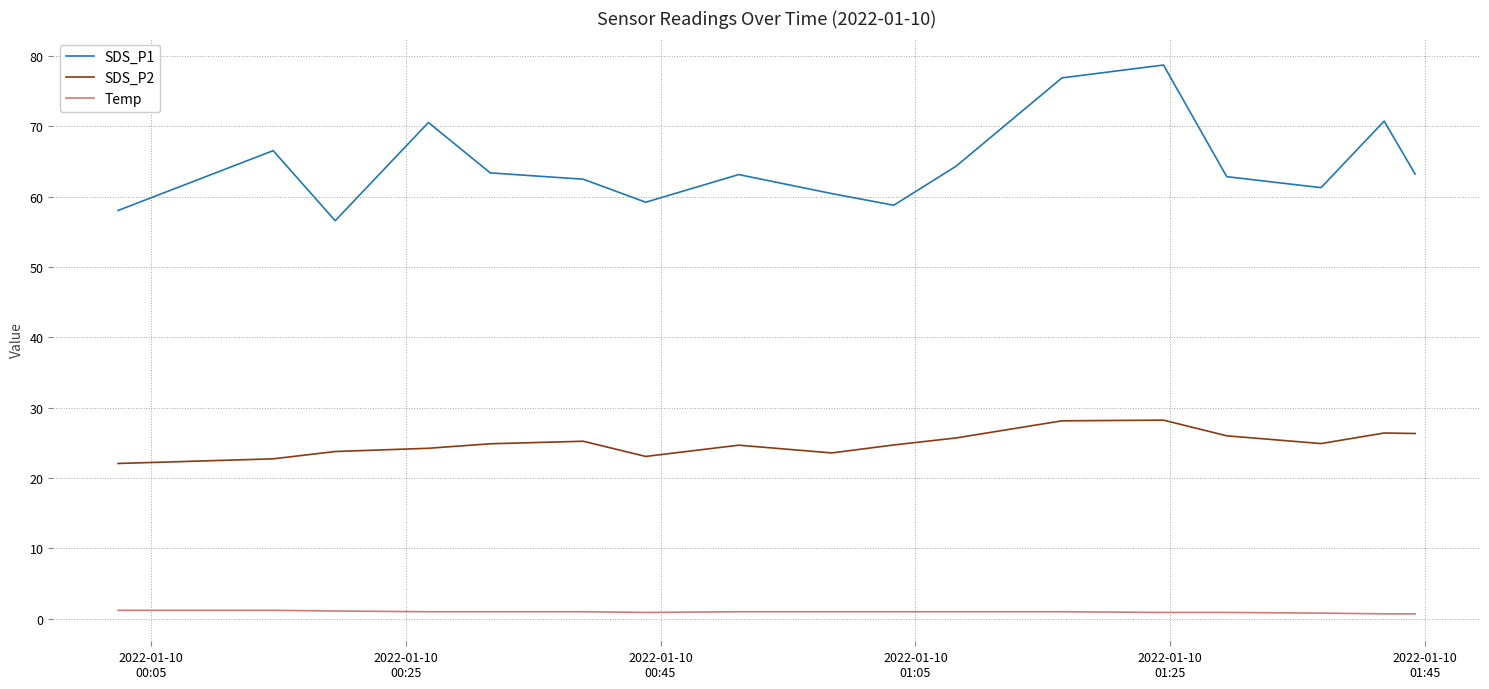

True or false: Temp and SDS_P1 intersect in this chart.

False